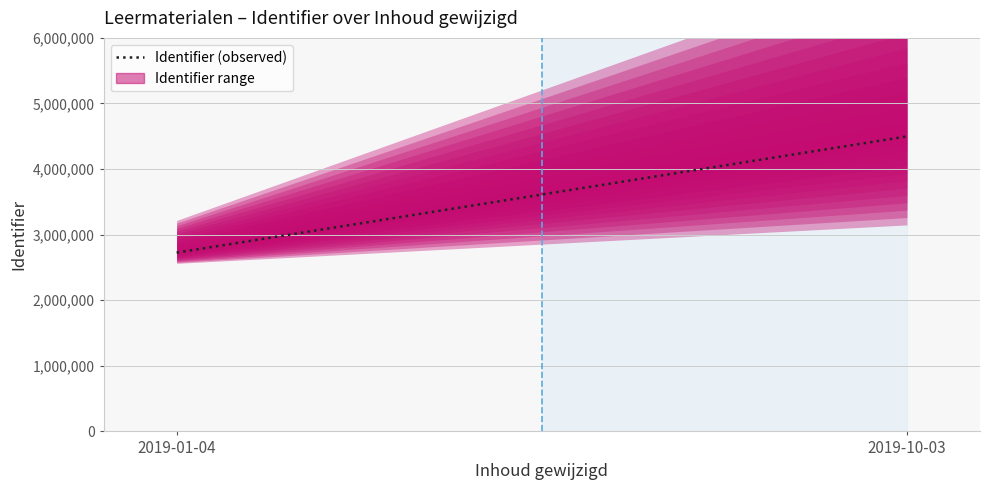

True or false: the data shows 2726088 at 2019-01-04.

True